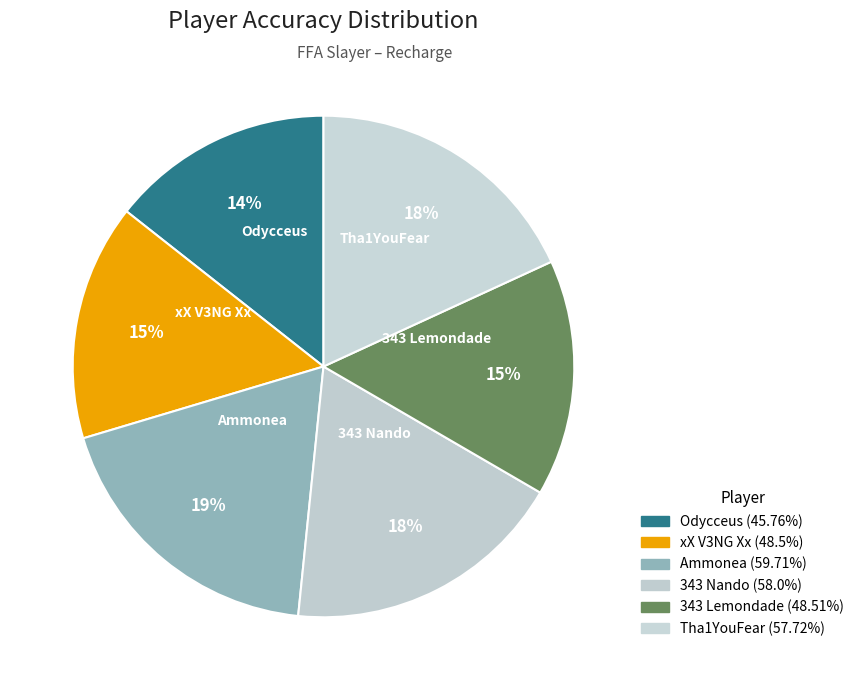

To the nearest percent, what percentage of the pie is Ammonea?

19%